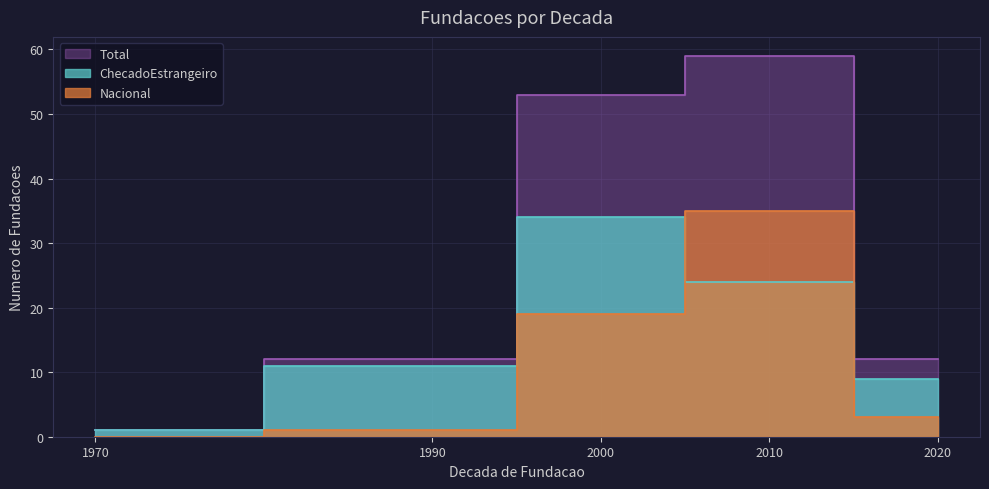

Which label corresponds to the largest value in the chart?

2010